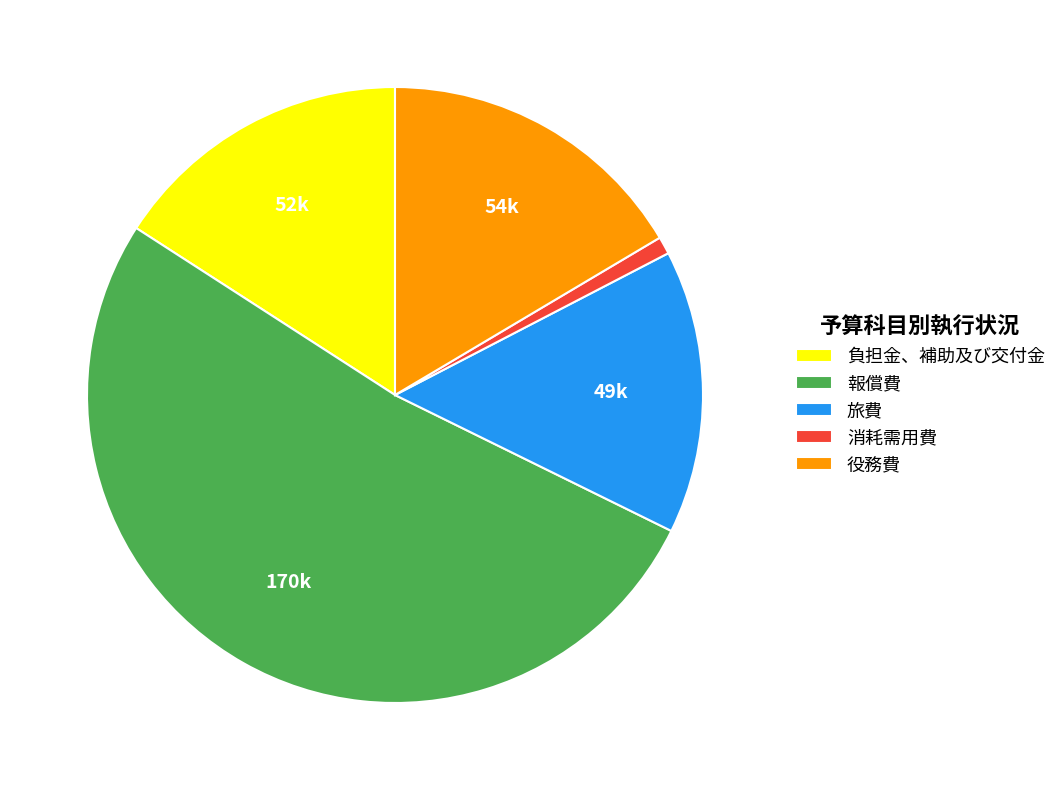

How many segments does this pie chart have?

5